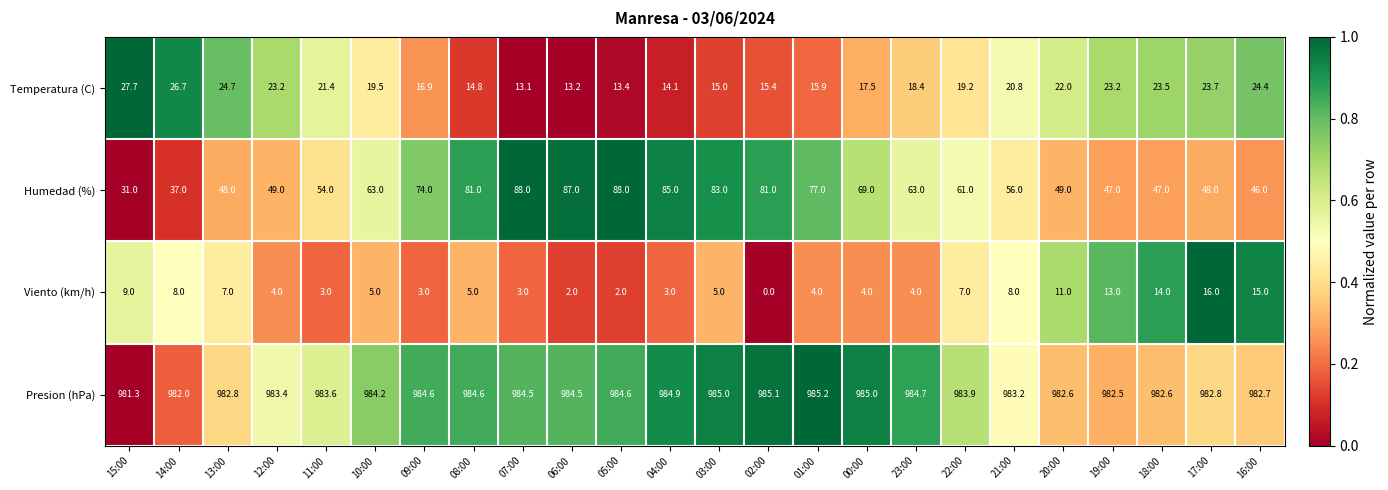

Which series has the largest total across all categories?

Presion (hPa)